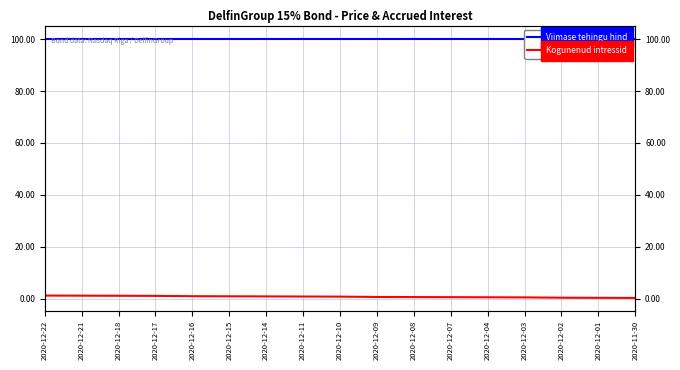

What are all the series names shown in the legend?

Viimase tehingu hind, Kogunenud intressid